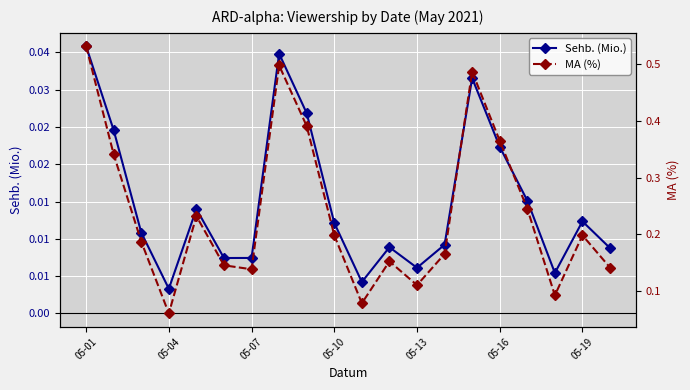

Reading right to left, what are all the values shown in this chart?

Sehb. (Mio.): 0.0	0.0	0.0	0.0	0.0	0.0	0.0	0.0	0.0	0.0	0.0	0.0	0.0	0.0	0.0	0.0	0.0	0.0	0.0	0.0
MA (%): 0.1	0.2	0.1	0.2	0.4	0.5	0.2	0.1	0.2	0.1	0.2	0.4	0.5	0.1	0.1	0.2	0.1	0.2	0.3	0.5